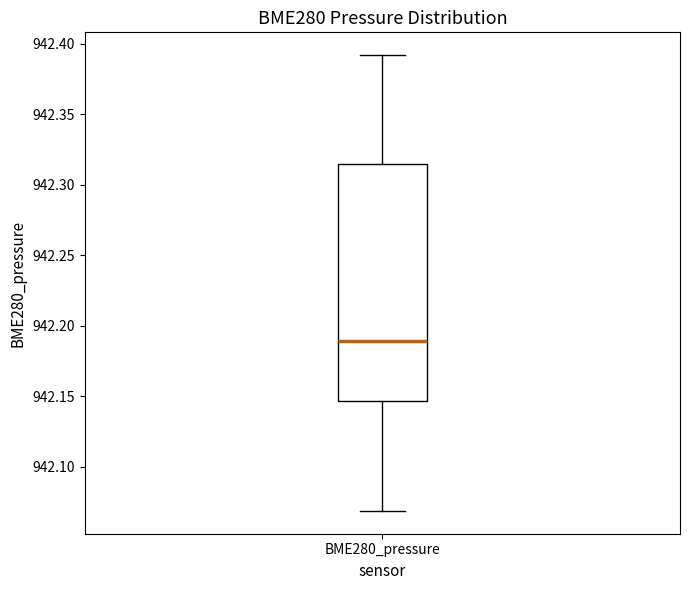

Where is the lower edge of the box for BME280_pressure on the y-axis? The values are not printed on the chart, so give them approximately, as read against the axis.

942.145